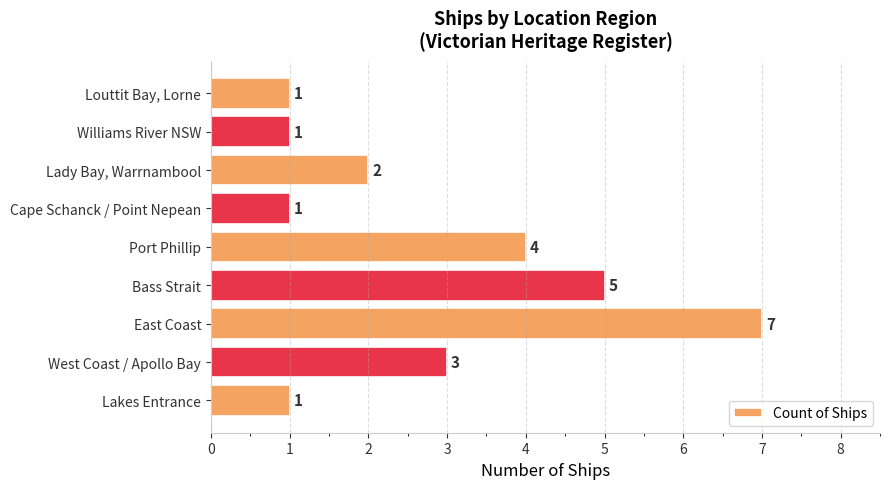

Are the bars horizontal?

Yes